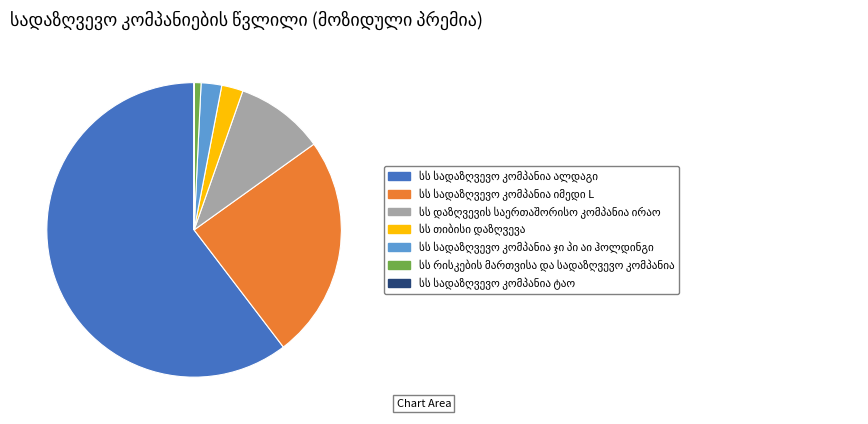

Is there a majority slice in this chart?

Yes